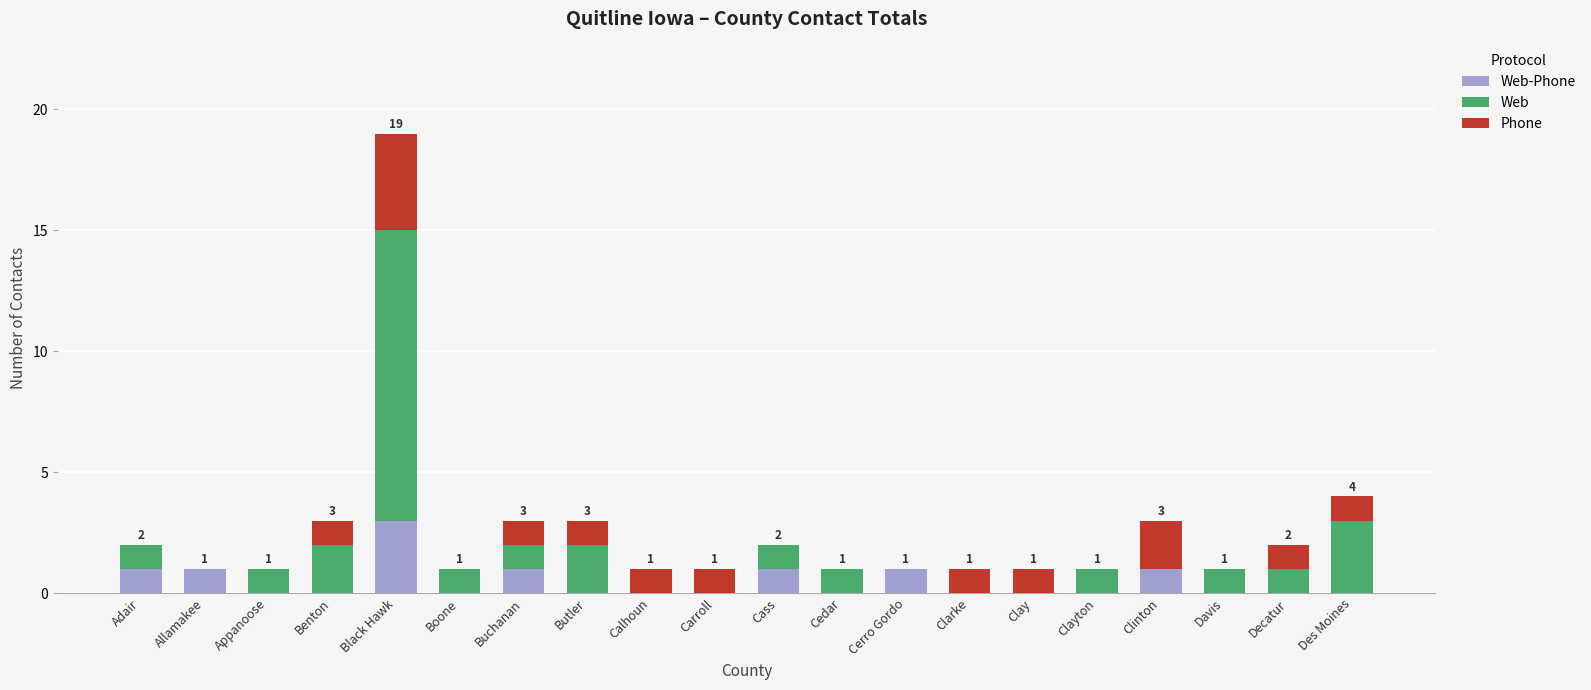

Which series changed the most between Clayton and Clinton?

Phone